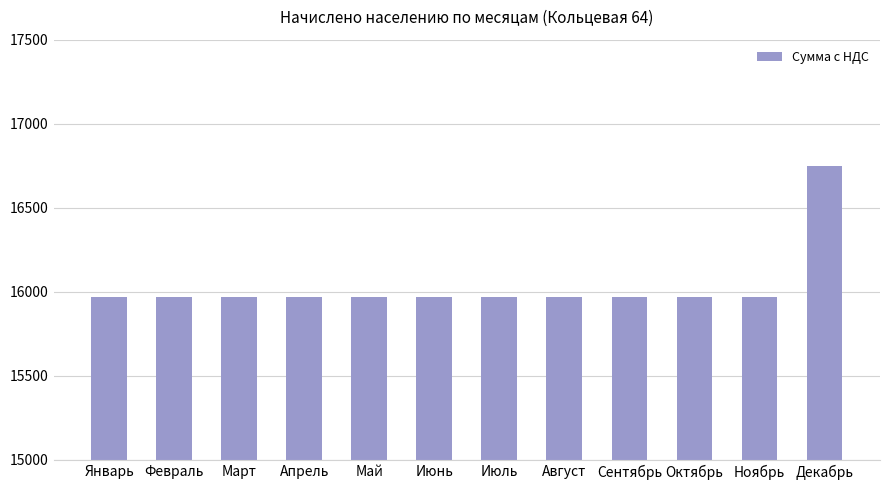

What is the ratio of the value at Октябрь to the value at Август?

1.0